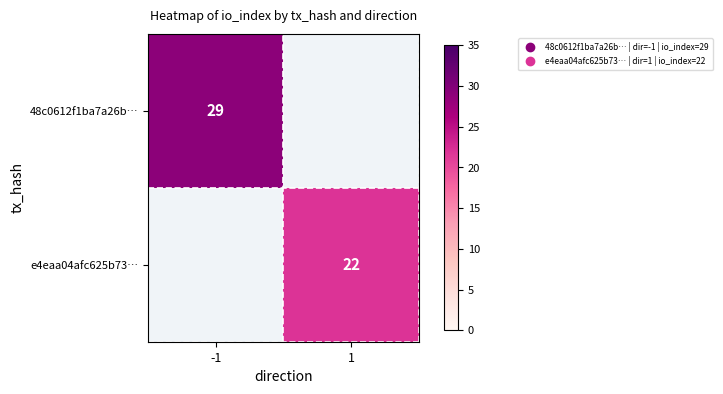

The 48c0612f1ba7a26b… series shows 42.8 at -1. True or false?

False